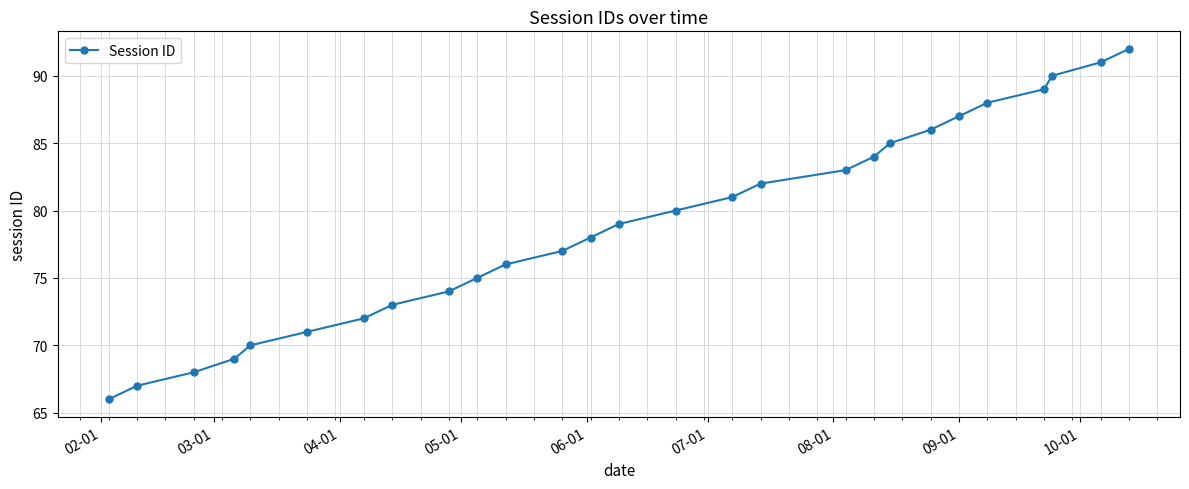

What is the maximum value shown in the chart?

92